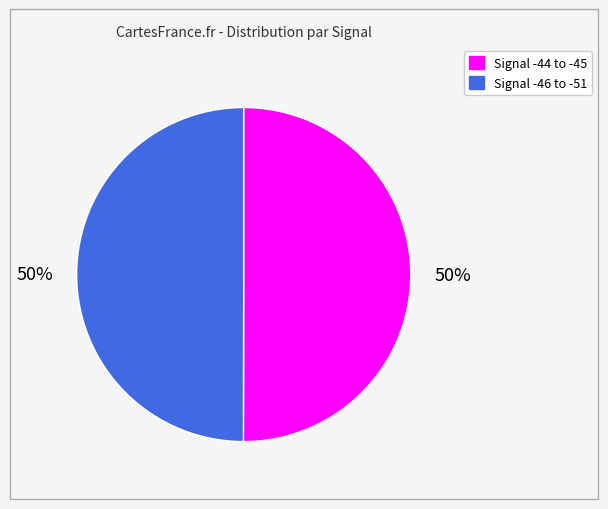

To the nearest percent, what is the average slice percentage?

50%